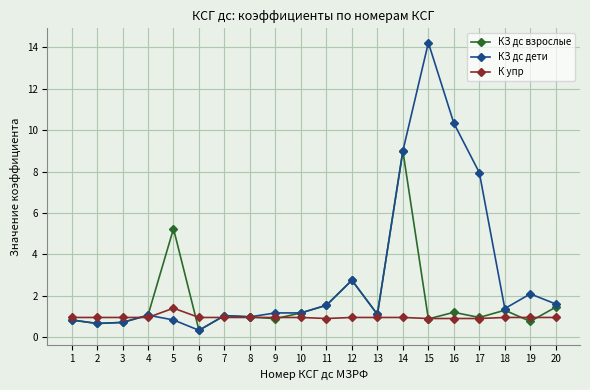

Which series has the largest range (max minus min)?

КЗ дс дети